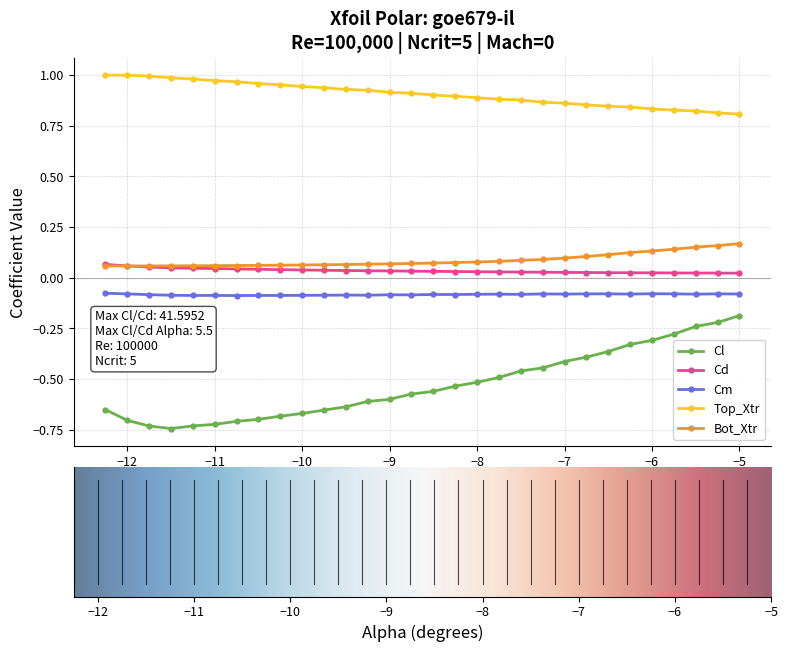

True or false: Cm and Cd cross at least once.

False